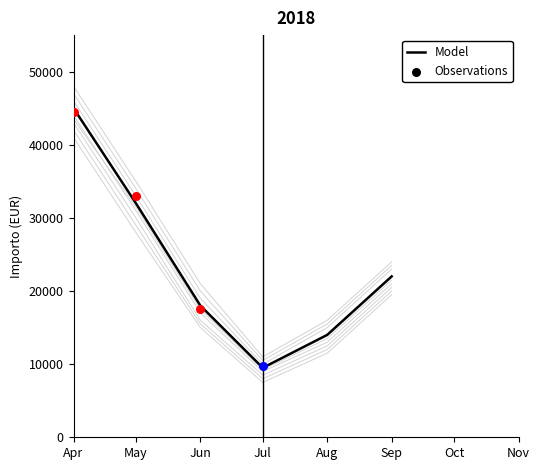

What is the change in value from Jun to Sep?

+4000